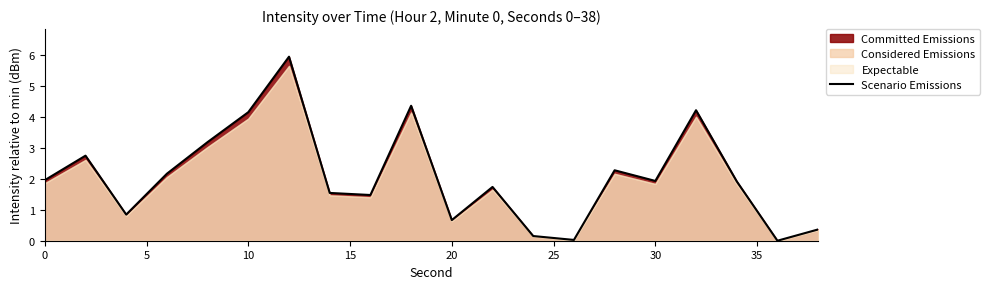

Is it true that Scenario Emissions equals 1.2 at 0?

False